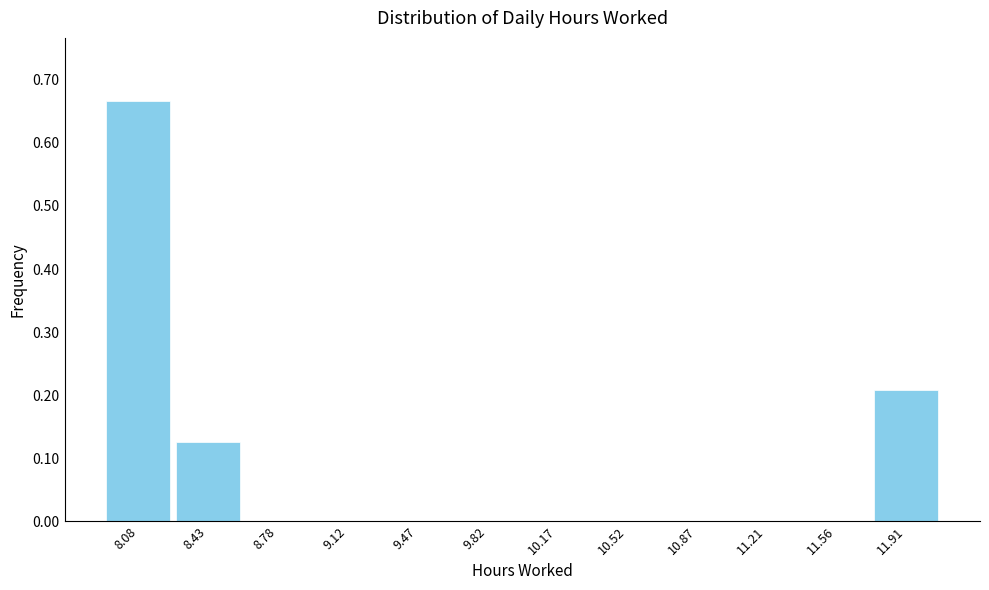

At which category does the chart reach its peak across all series?

8.08